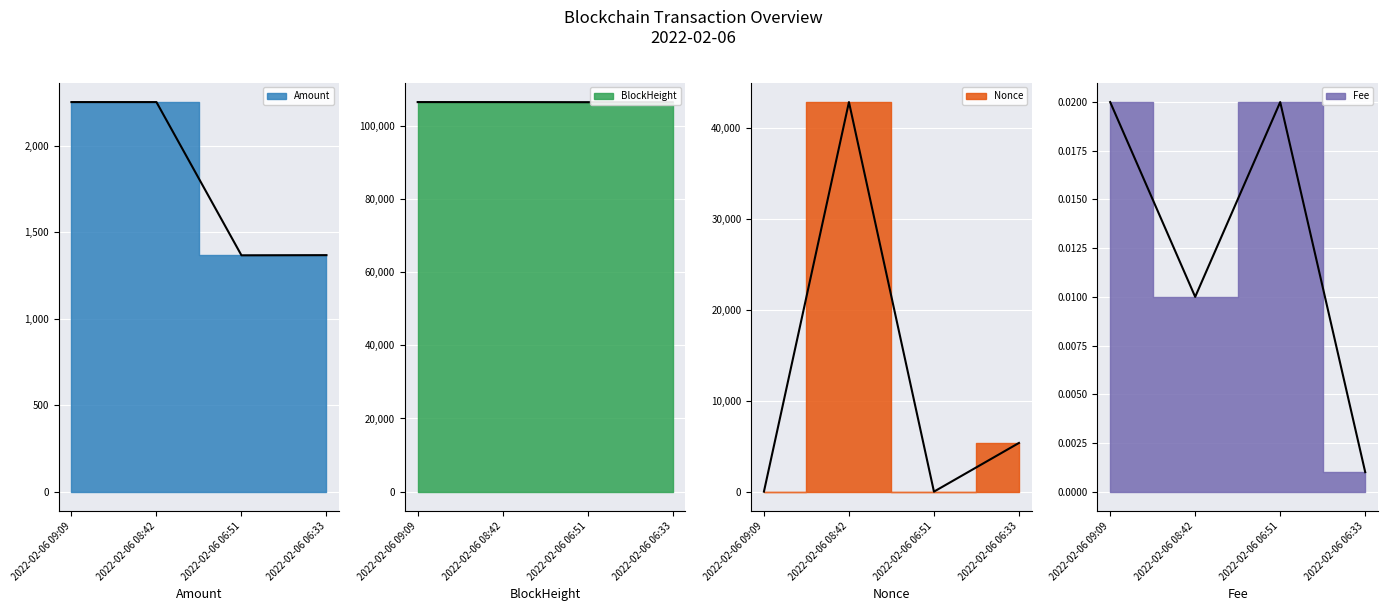

What is the sum of all BlockHeight values?

425928.0